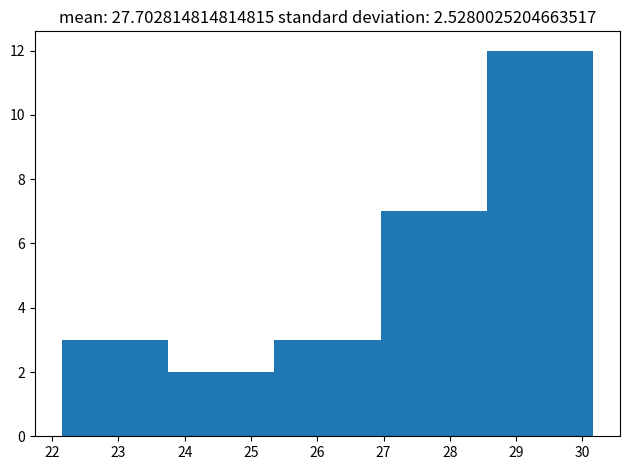

Reading left to right, list every bar in this chart as the range it spans on the x-axis followed by its height. Neither the bar edges nor the heights are printed on the chart, so give them approximately, as read against the axes.

22.1 to 23.7: 3
23.7 to 25.4: 2
25.4 to 27.0: 3
27.0 to 28.6: 7
28.6 to 30.2: 12